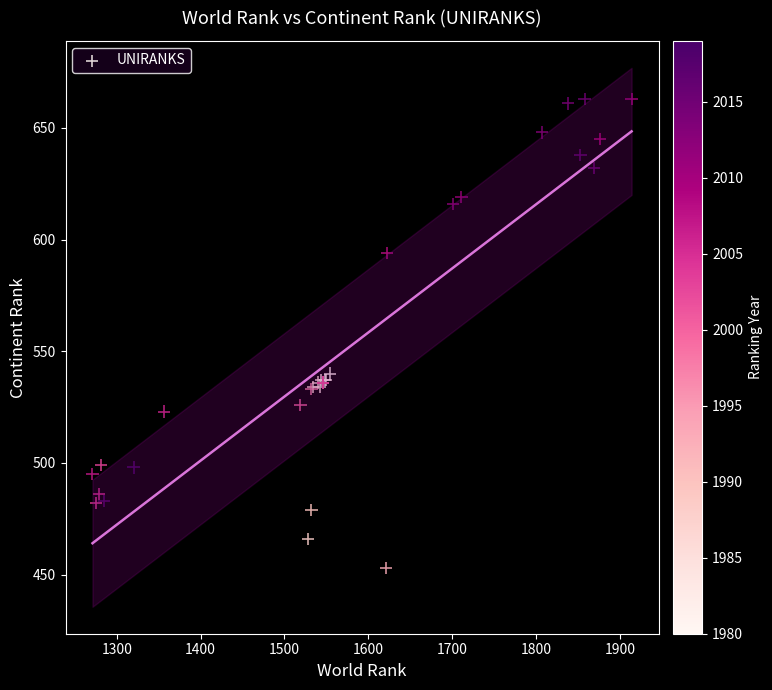

What Y value in the scatter plot is closest to 558?

540